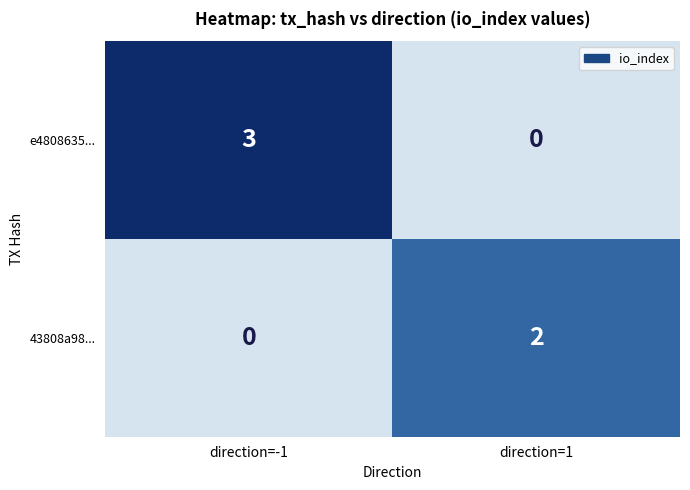

What is the difference between the maximum and minimum values in the e4808635... series?

3